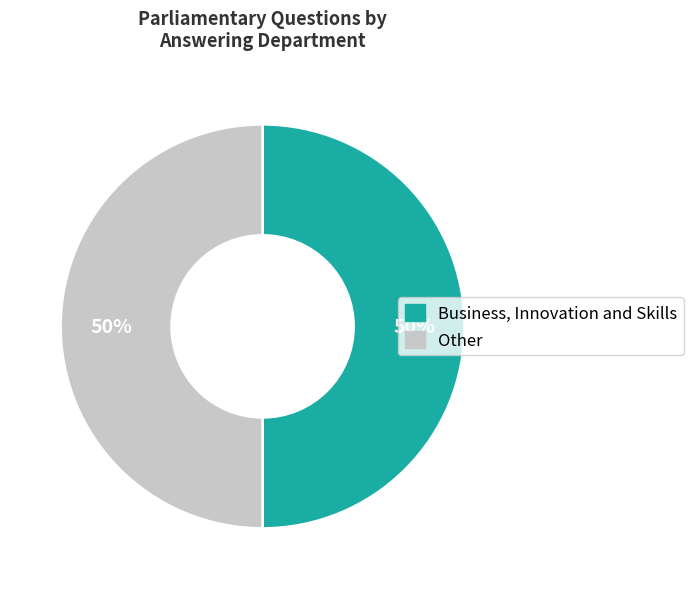

Count the number of slices in the pie.

2